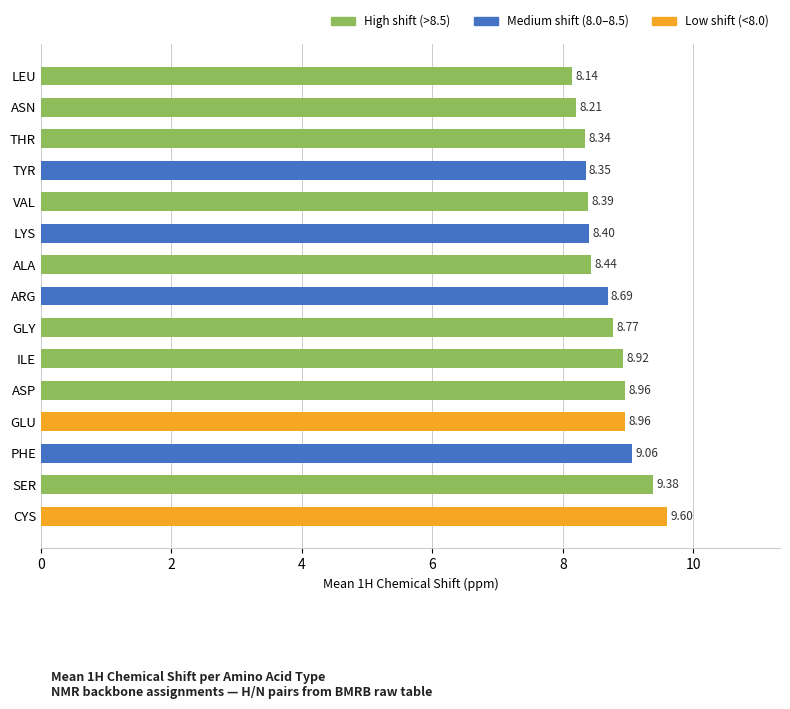

What is the minimum value shown in the chart?

8.1